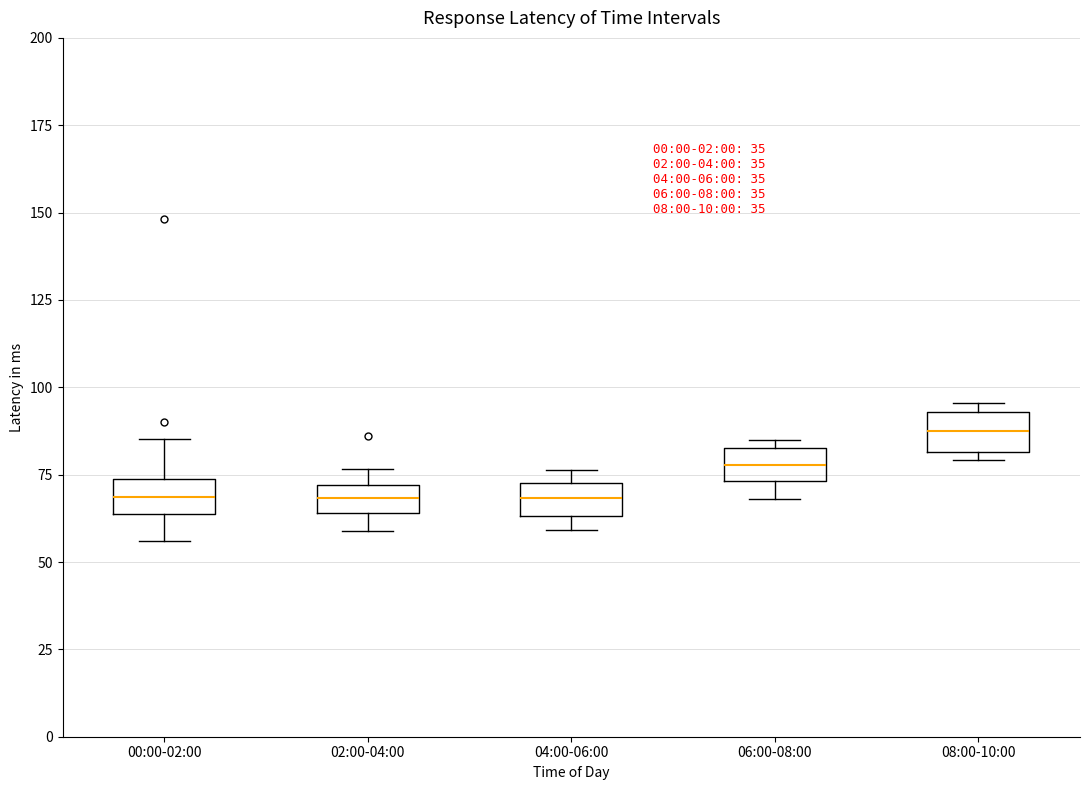

Where is the upper edge of the box for 04:00-06:00 on the y-axis? The values are not printed on the chart, so give them approximately, as read against the axis.

75